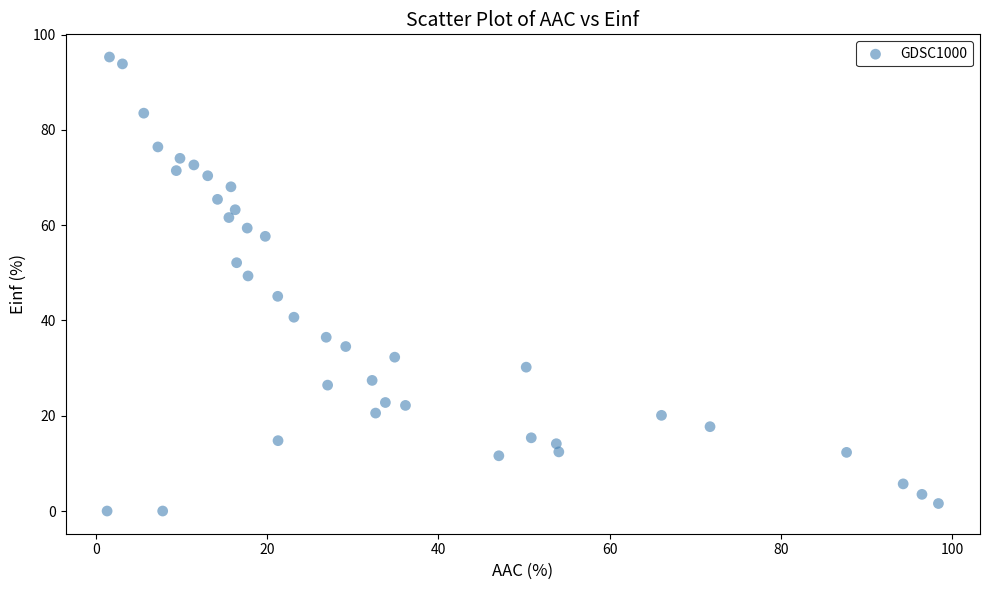

What is the range of Y values (max minus min)?

95.3